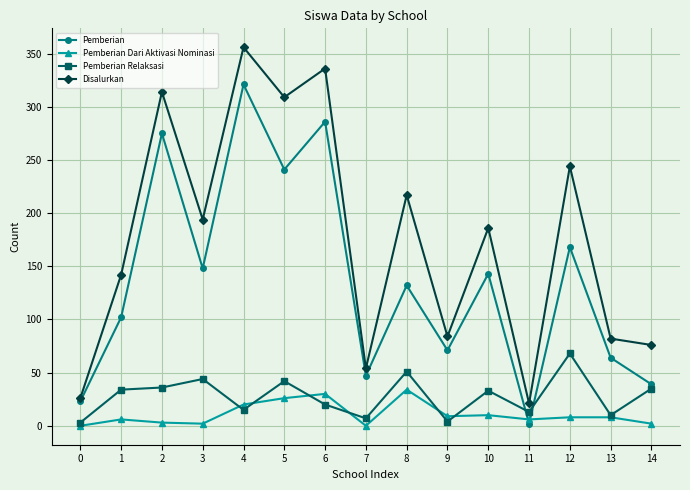

Where is Disalurkan nearest to the value 188?

10